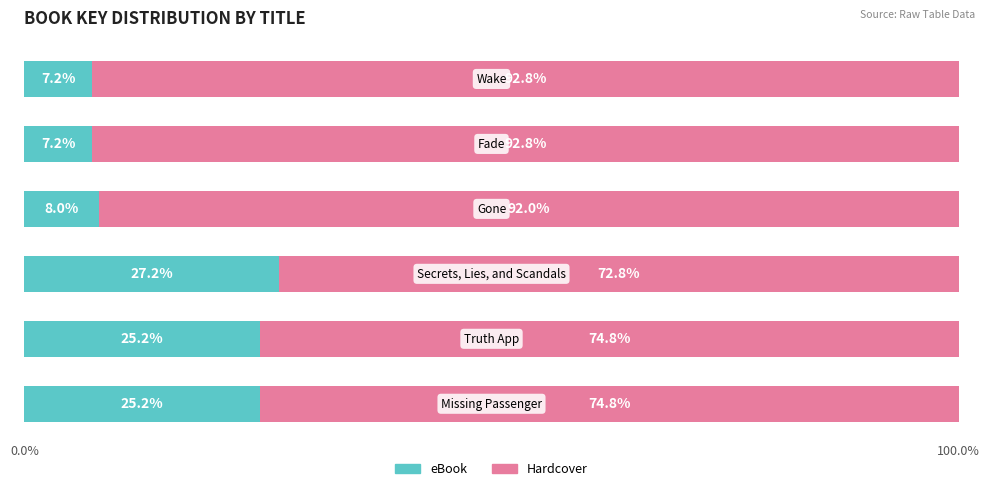

How many values in the eBook series are below 25?

3